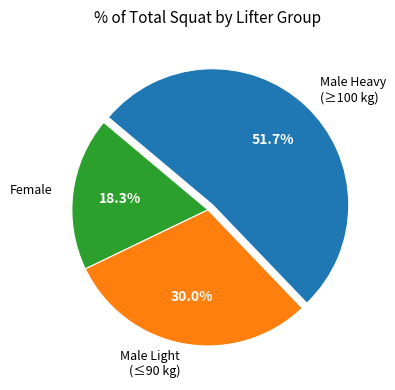

Is there a majority slice in this chart?

Yes